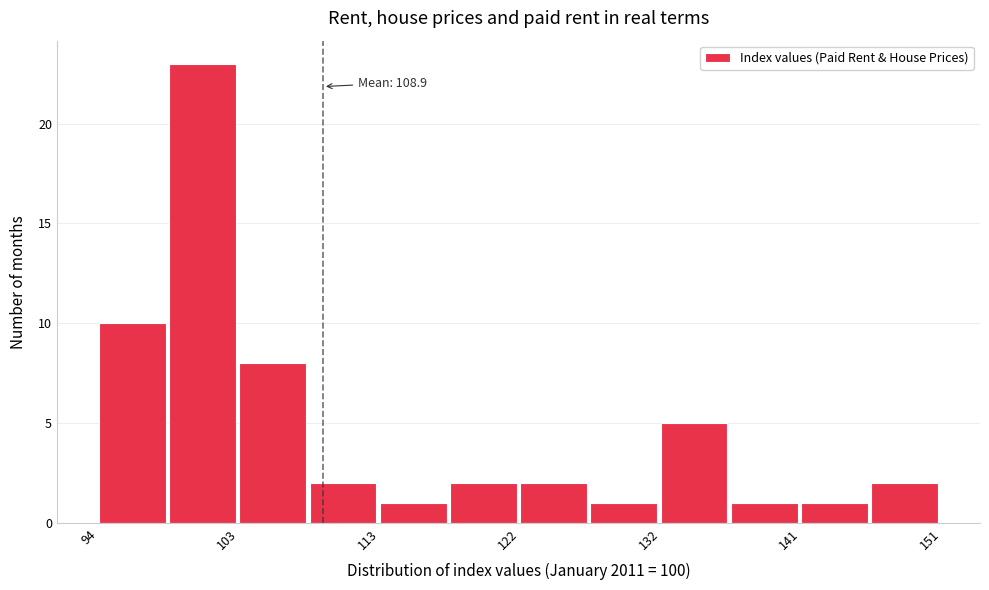

Over which range of the x-axis is the bar tallest?

98 to 103